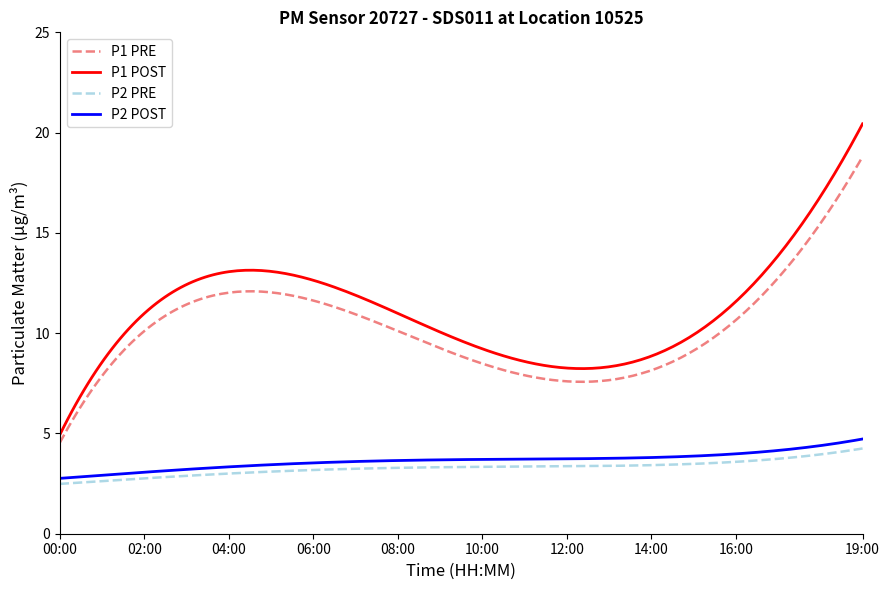

True or false: P2 POST and P1 POST intersect in this chart.

False